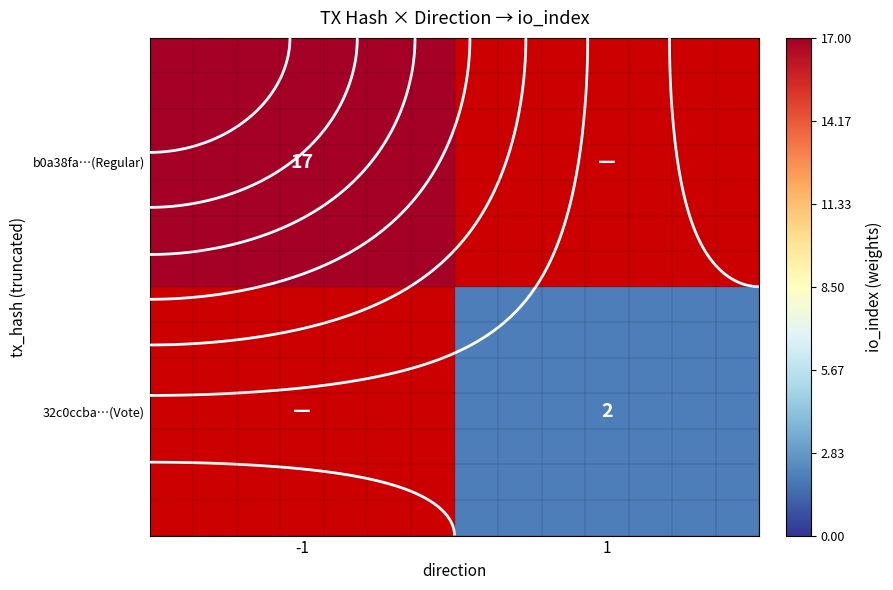

Which category has the highest value across all series?

-1